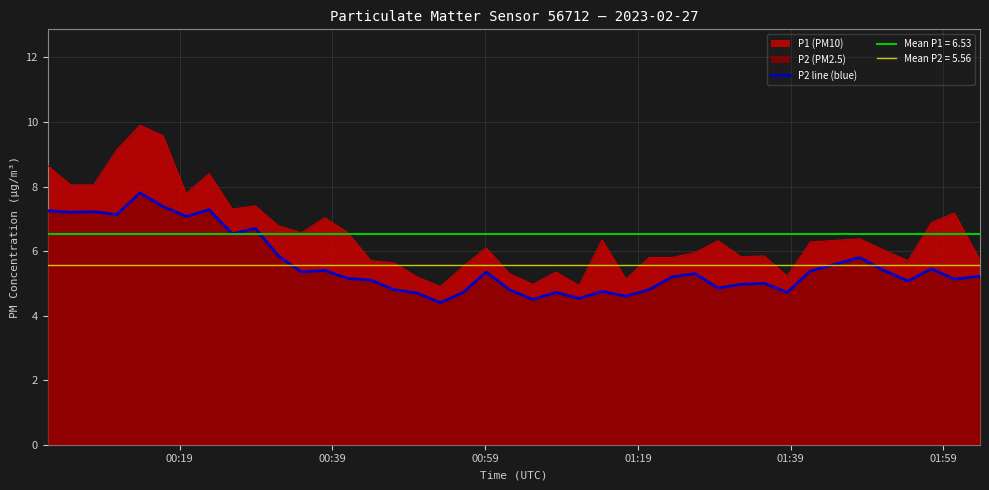

What is the lowest value of the P2 line (blue) series?

4.4